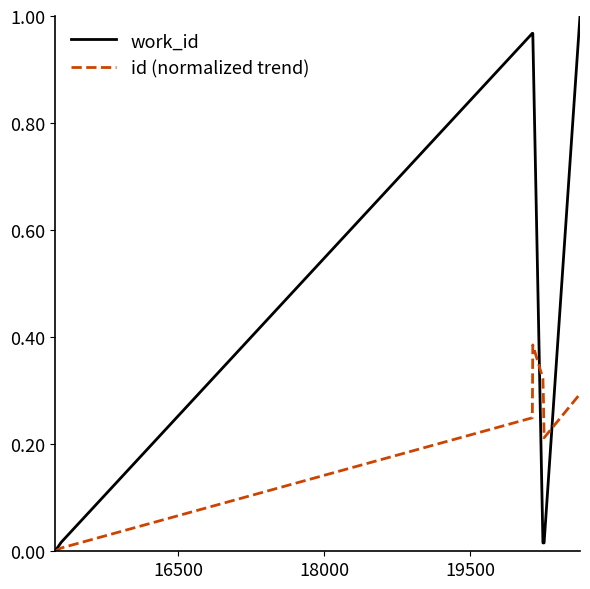

List the series in order of their overall mean, highest first.

work_id, id (normalized trend)